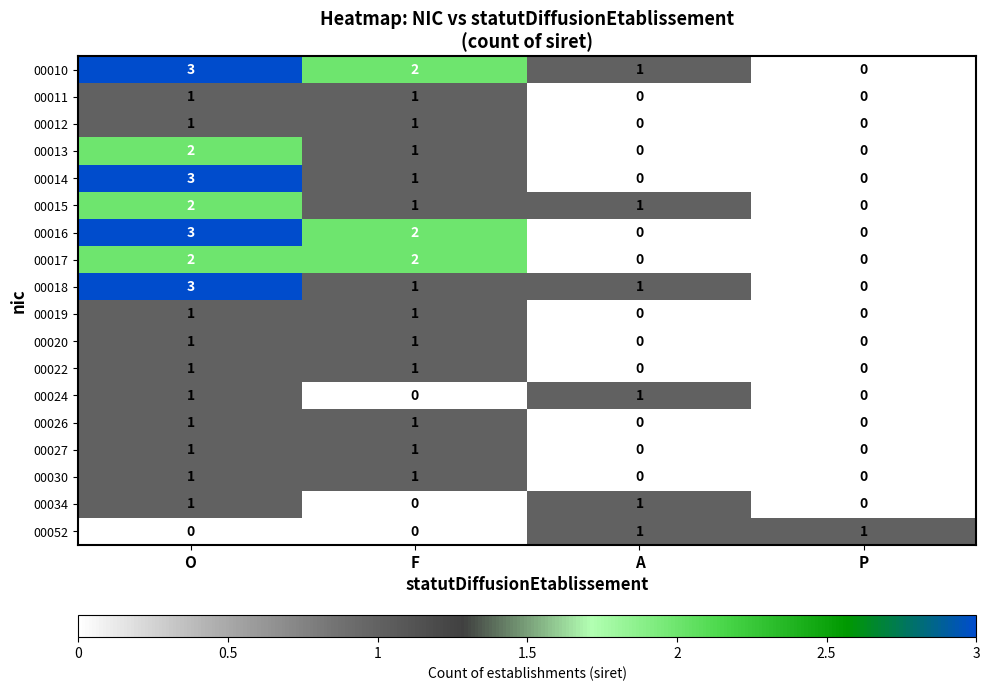

What is the difference between the highest and lowest values at F?

2